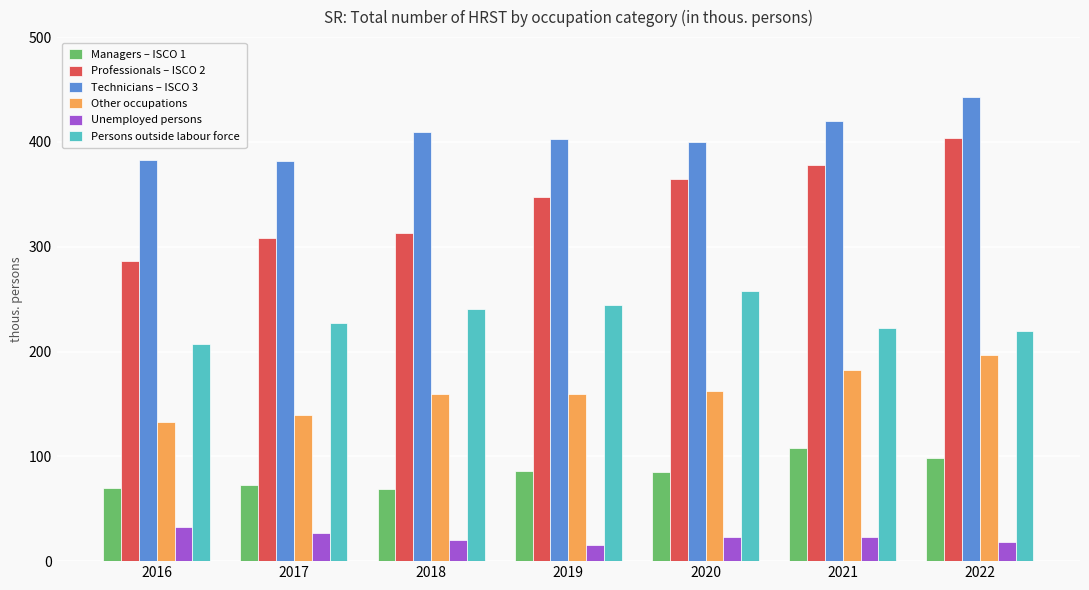

How many data points in Other occupations are less than 159?

2